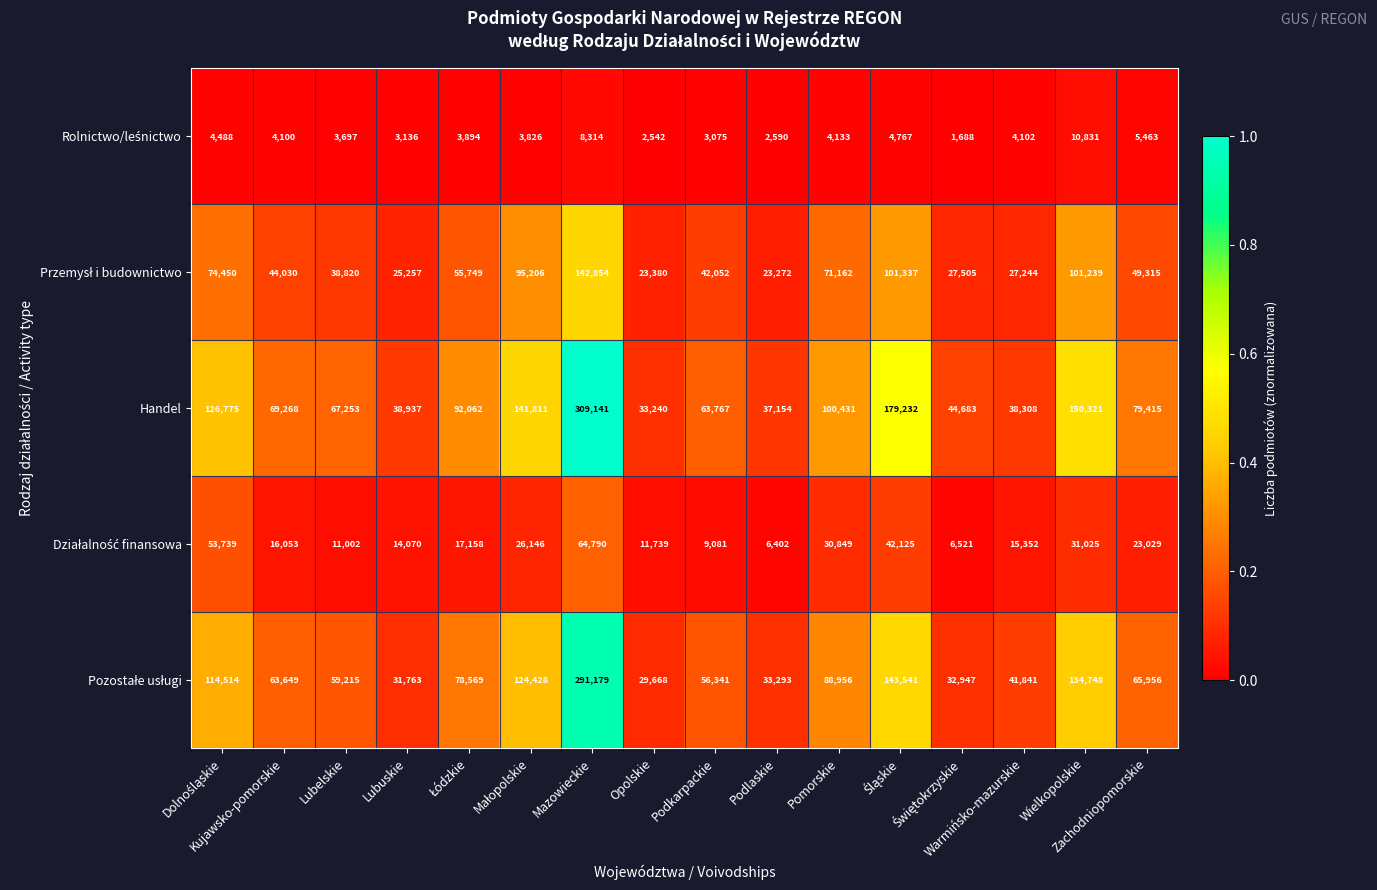

What is the difference between the maximum and second lowest values in the Handel series?

271987